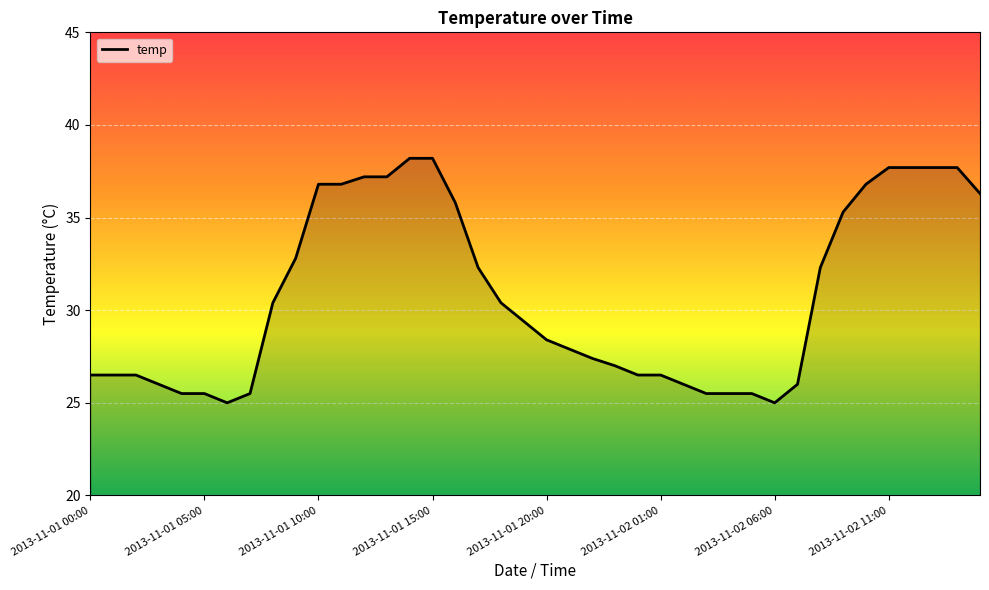

What is the difference between the maximum and minimum values?

13.2